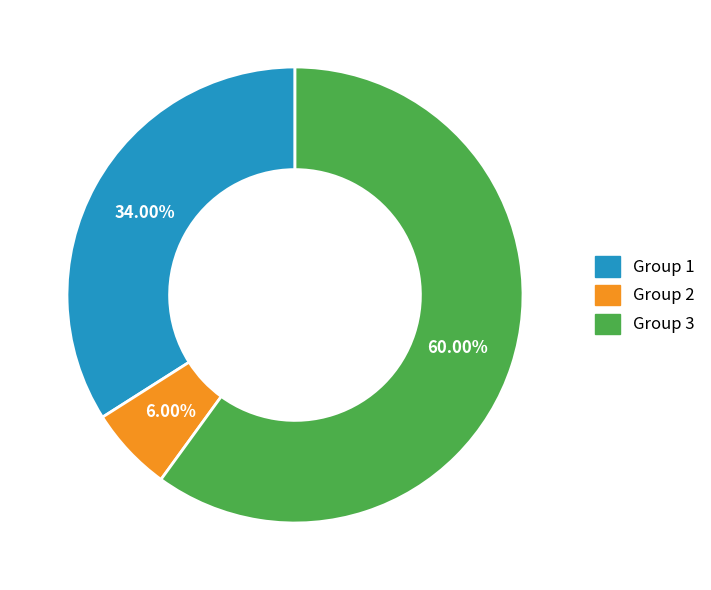

Does any single category account for the majority?

Yes